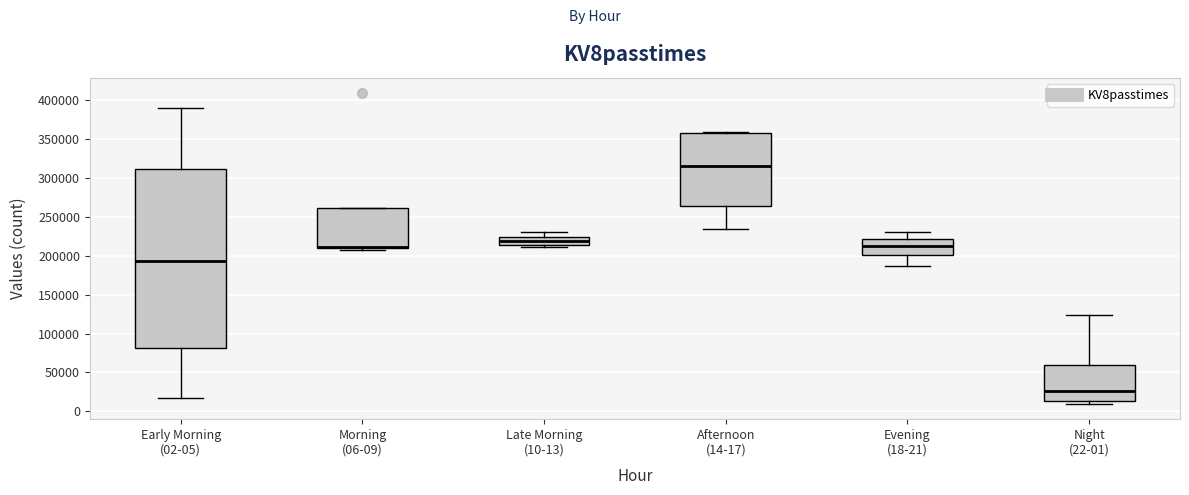

Comparing the boxes themselves (not the whiskers), which one is the tallest?

Early Morning (02-05)